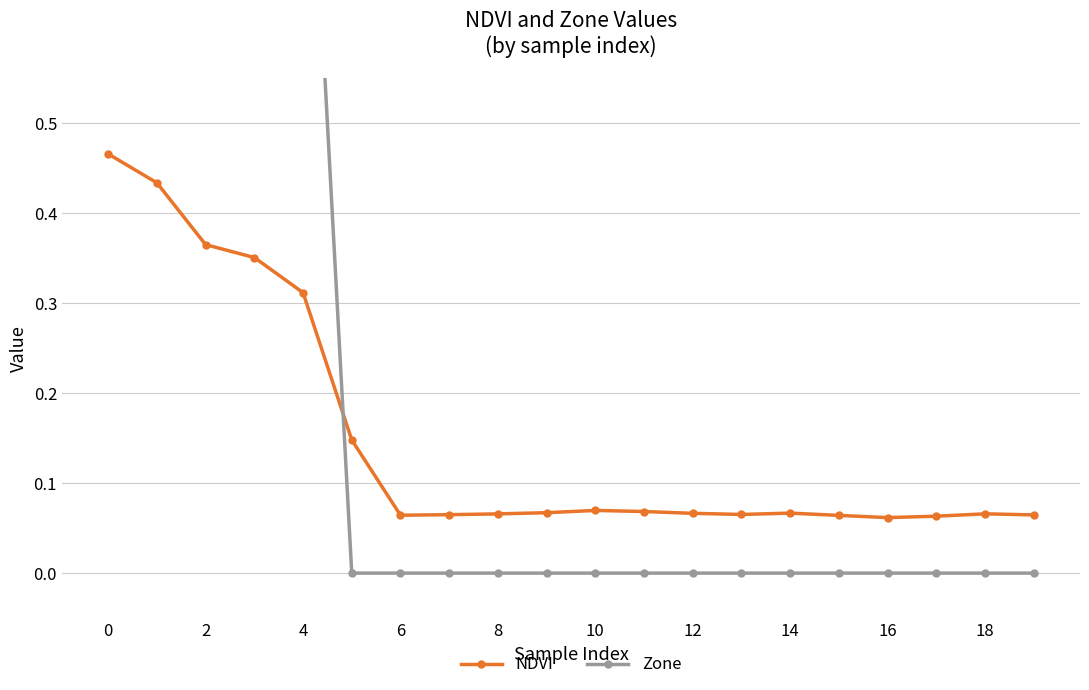

How many NDVI values are between 0 and 1?

20